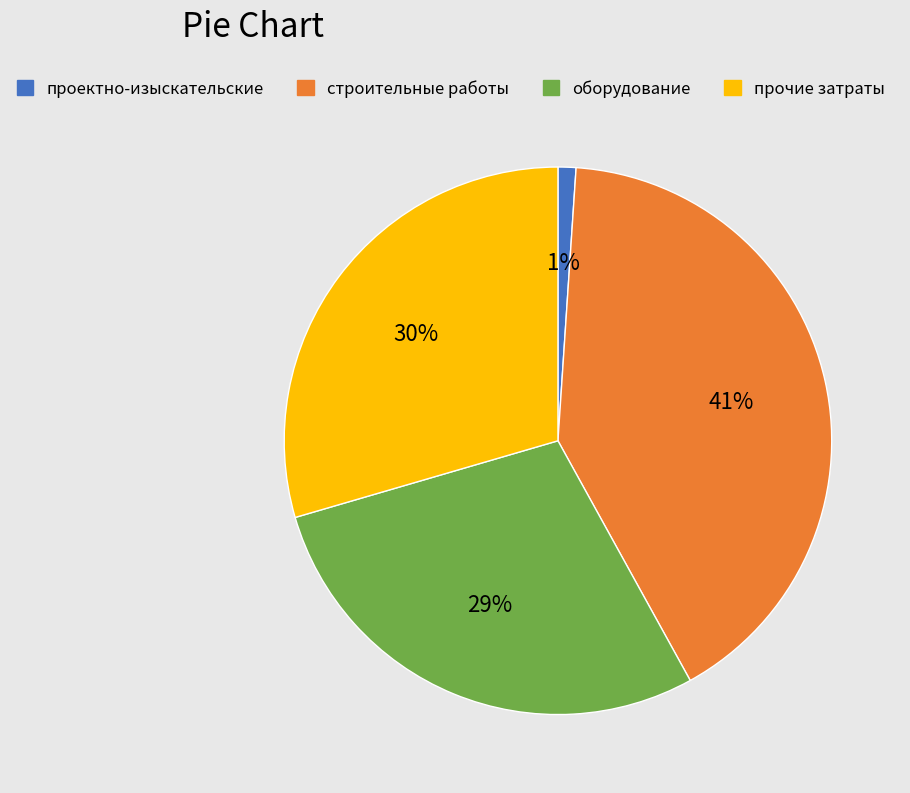

The оборудование slice represents 15% of the pie. True or false?

False